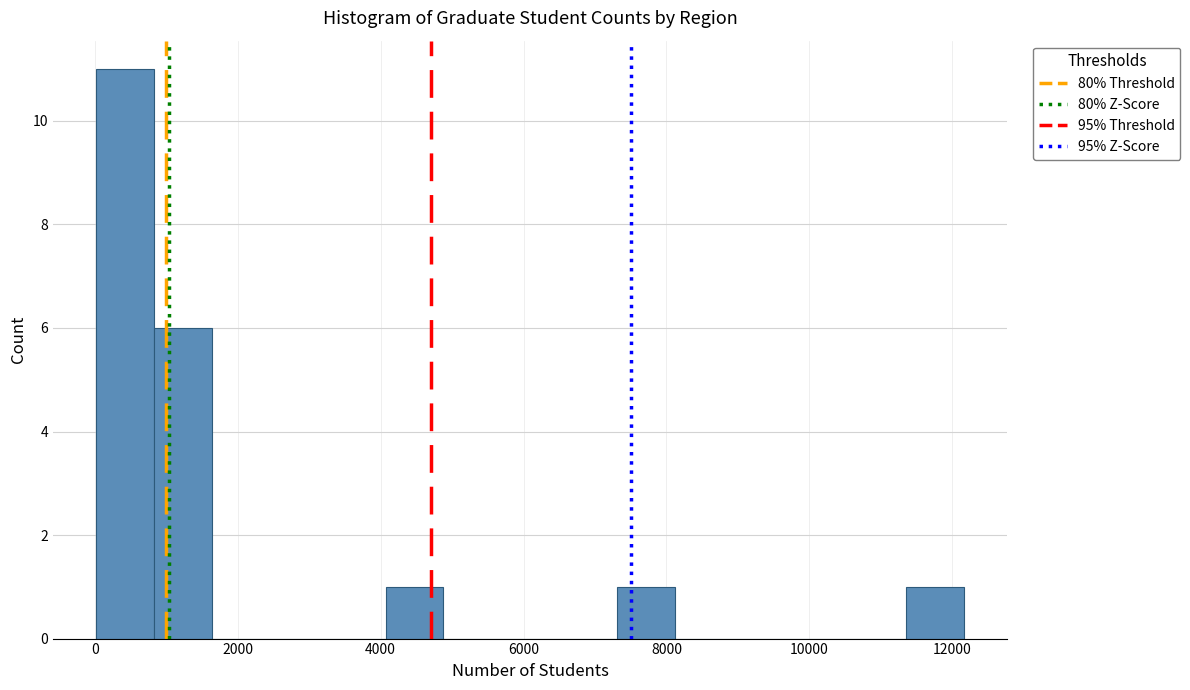

Reading left to right, transcribe this chart: for each bar, give the range it covers on the x-axis and its height. Neither the bar edges nor the heights are printed on the chart, so give them approximately, as read against the axes.

0 to 800: 11
800 to 1600: 6
1600 to 2400: 0
2400 to 3200: 0
3200 to 4000: 0
4000 to 4800: 1
4800 to 5600: 0
5600 to 6400: 0
6400 to 7400: 0
7400 to 8200: 1
8200 to 9000: 0
9000 to 9800: 0
9800 to 10600: 0
10600 to 11400: 0
11400 to 12200: 1